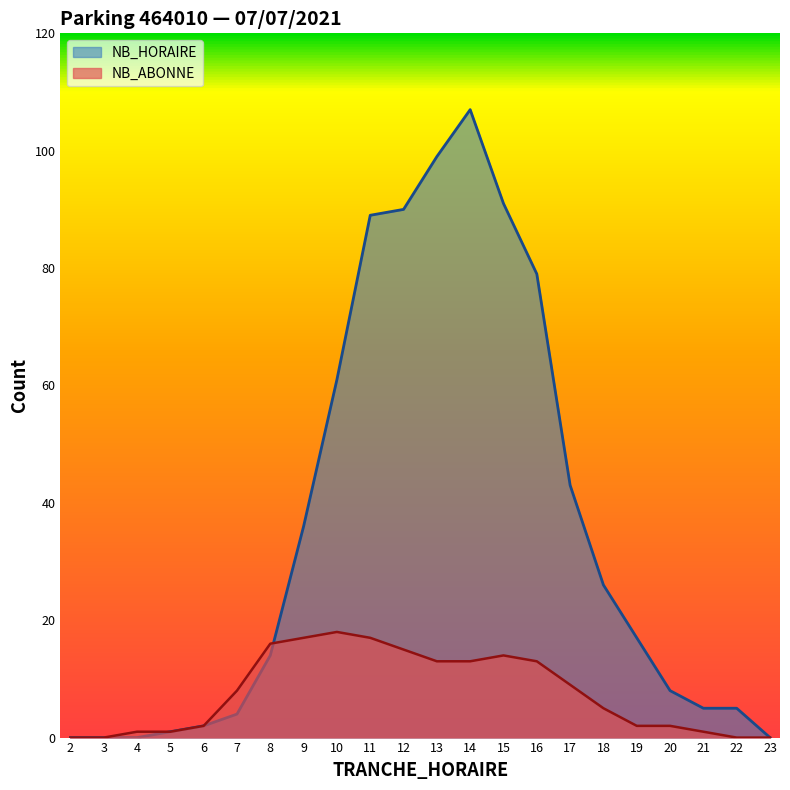

Is it true that NB_HORAIRE equals 5 at 21?

True